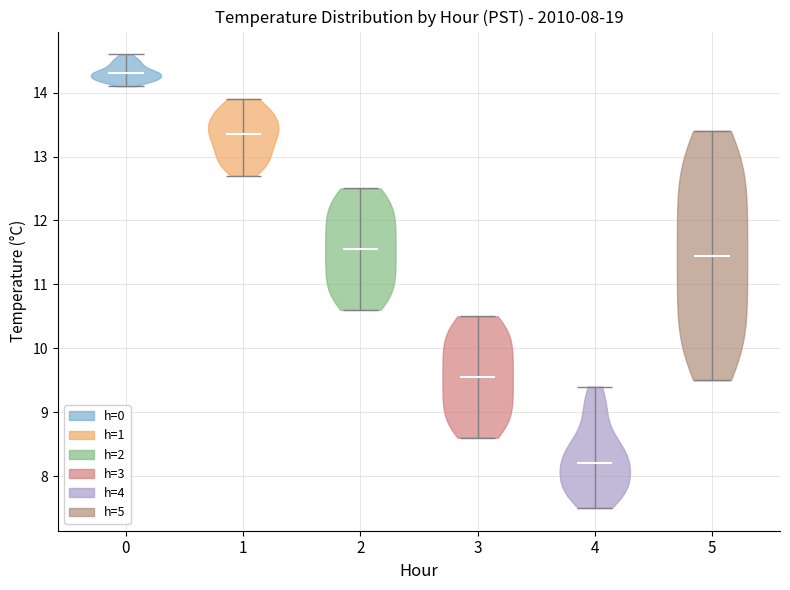

Which violin has the lowest median line?

4